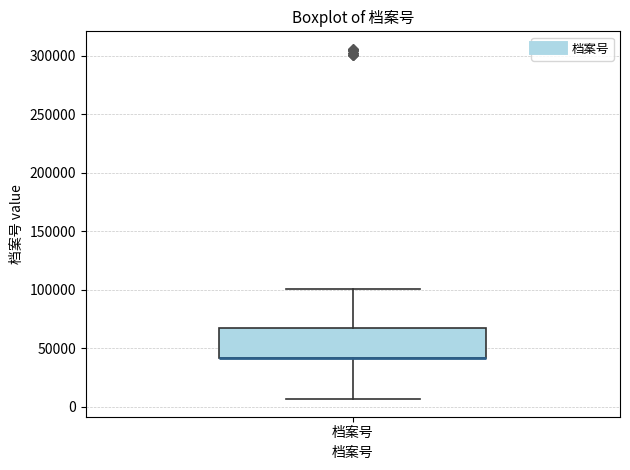

Transcribe this box plot: give where the median line is, the range the box spans, and where the two whiskers end, as read against the y-axis. The values are not printed on the chart, so give them approximately, as read against the axis.

median 40000 (drawn on the box's lower edge), box 40000 to 65000, whiskers 5000 to 100000